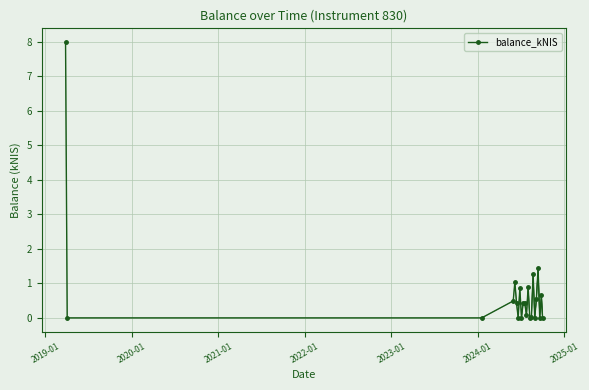

At which category does the data reach its first local peak?

2024-06-06